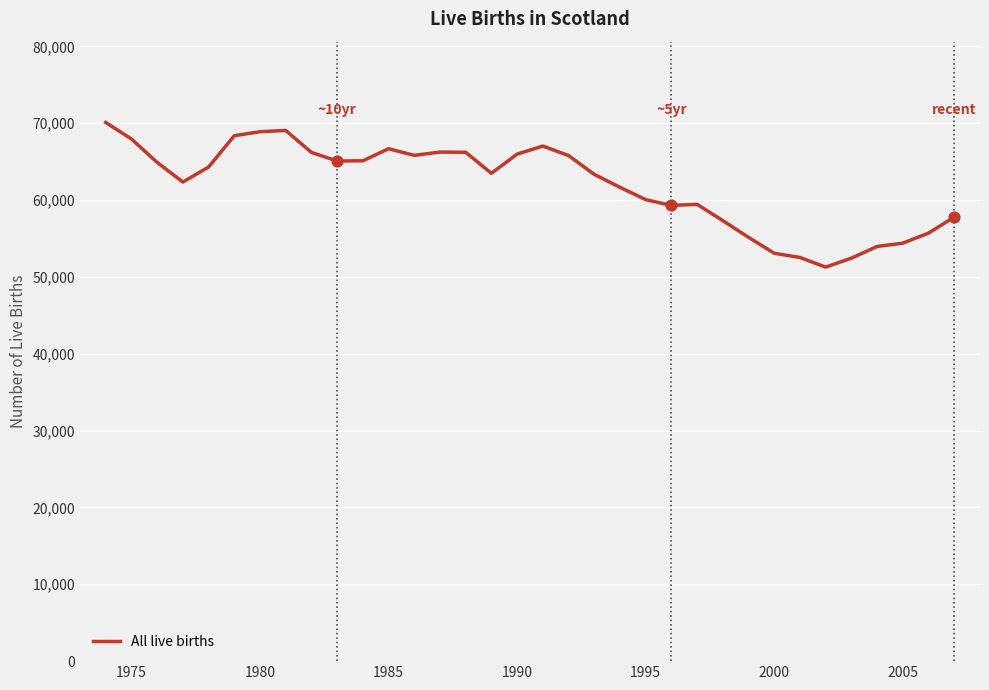

What is the difference between the maximum and minimum values?

18822